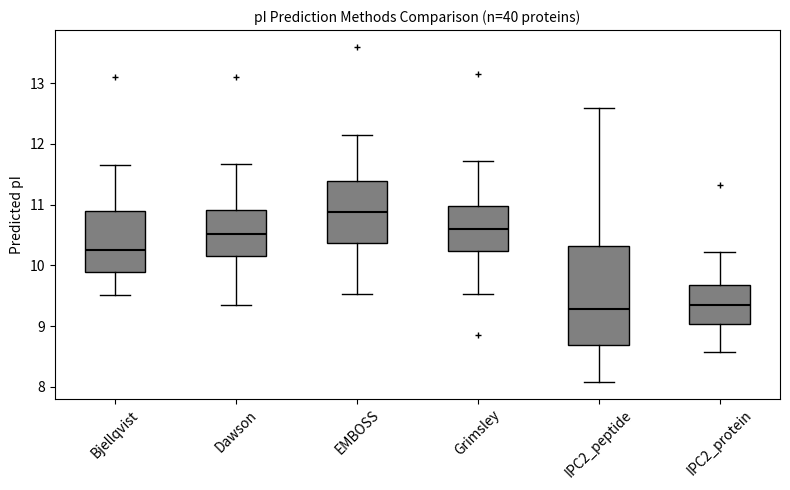

Comparing the boxes themselves (not the whiskers), which one is the tallest?

IPC2_peptide